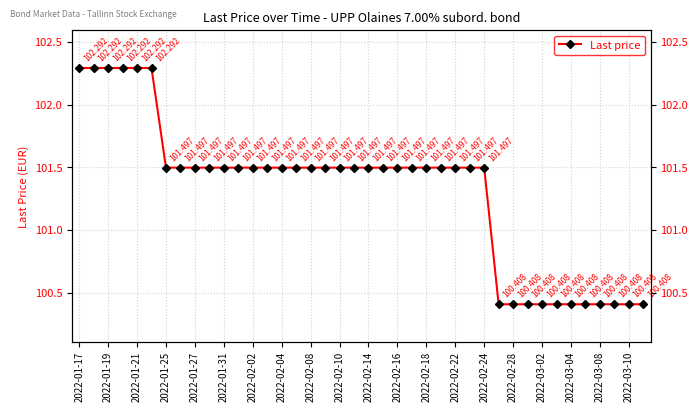

Reading left to right, transcribe all the data shown in this chart.

102.3	102.3	102.3	102.3	102.3	102.3	101.5	101.5	101.5	101.5	101.5	101.5	101.5	101.5	101.5	101.5	101.5	101.5	101.5	101.5	101.5	101.5	101.5	101.5	101.5	101.5	101.5	101.5	101.5	100.4	100.4	100.4	100.4	100.4	100.4	100.4	100.4	100.4	100.4	100.4